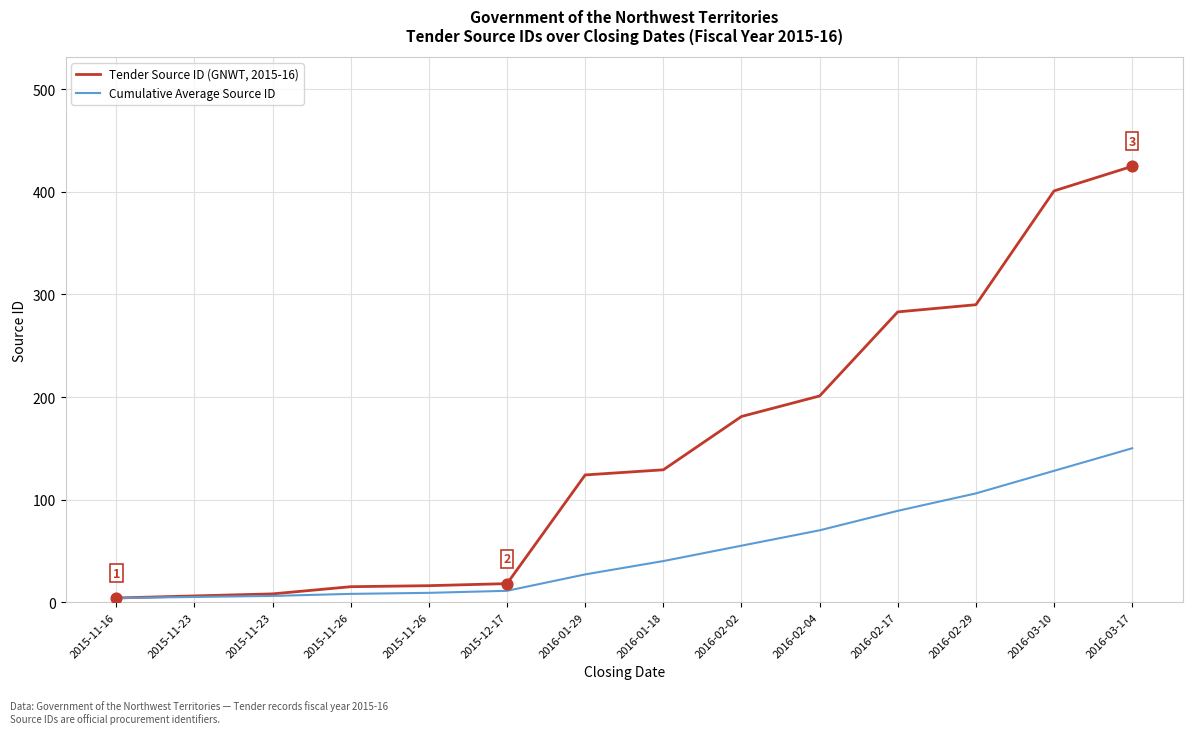

What is the total value across all series at 2015-11-26?

23